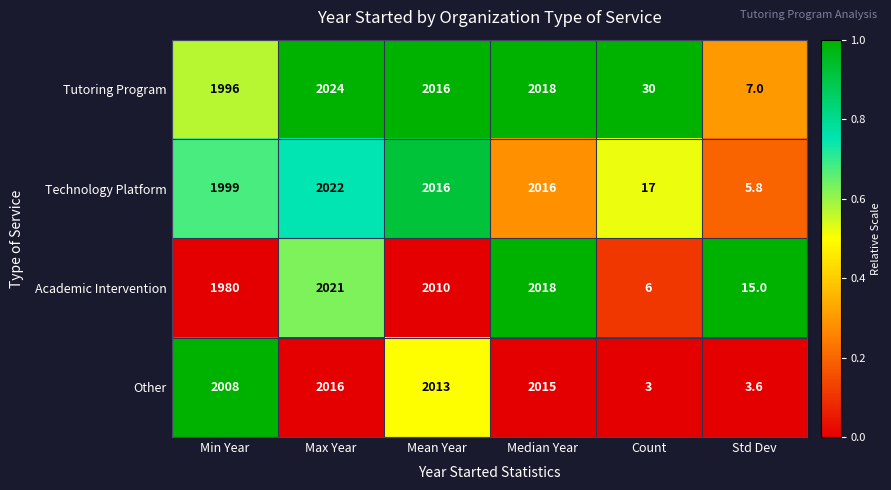

True or false: Technology Platform has a value of 884.6 at Min Year.

False